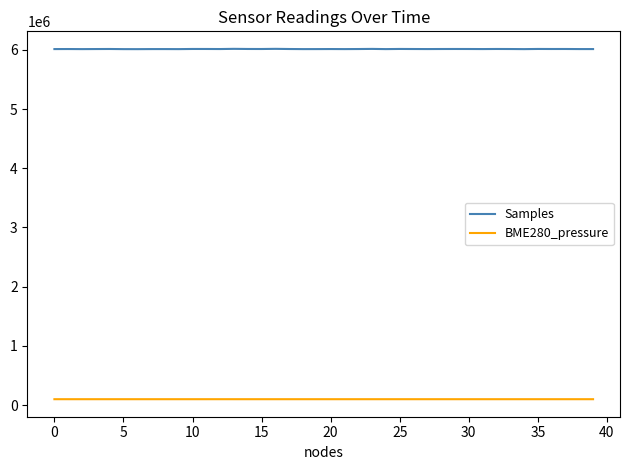

What is the maximum value shown in the chart?

6015683.0